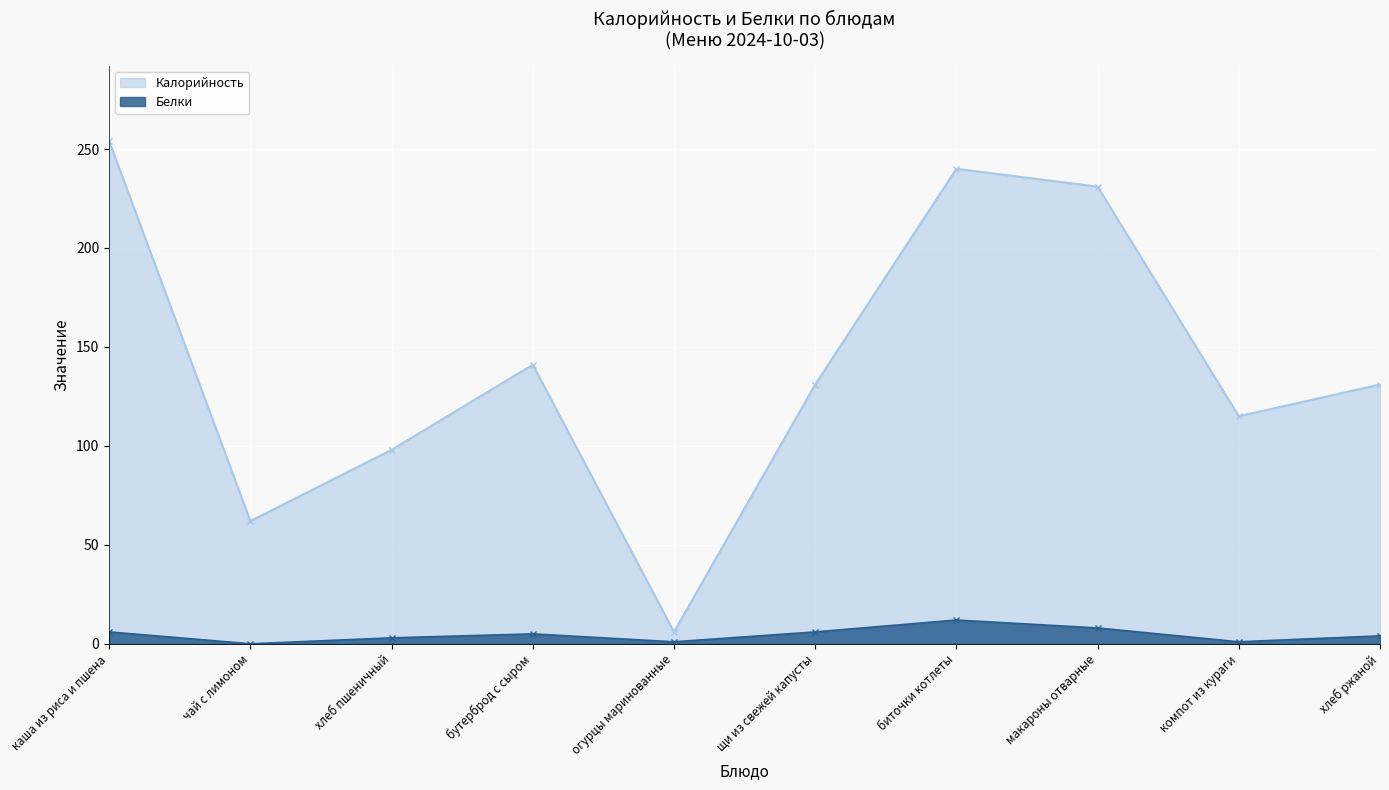

Rank the categories by Калорийность value from highest to lowest.

каша из риса и пшена, биточки котлеты, макароны отварные, бутерброд с сыром, щи из свежей капусты, хлеб ржаной, компот из кураги, хлеб пшеничный, чай с лимоном, огурцы маринованные